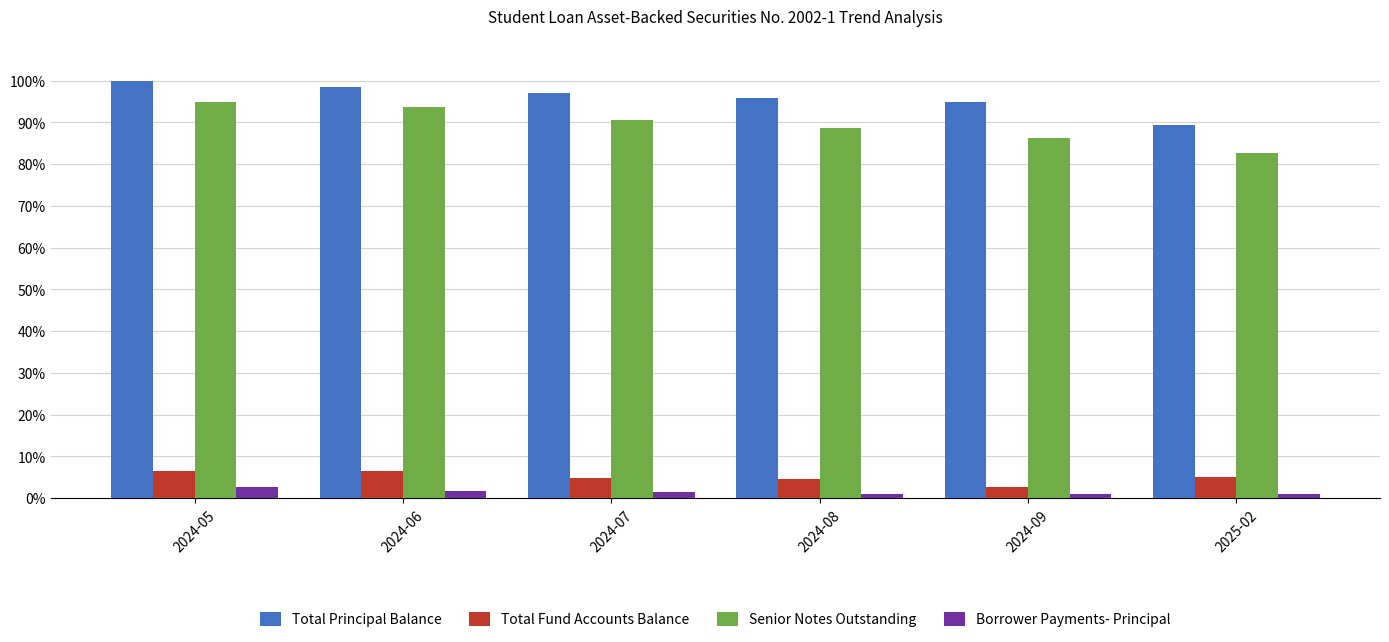

What is the spread (max minus min) of values at 2024-05?

97.4